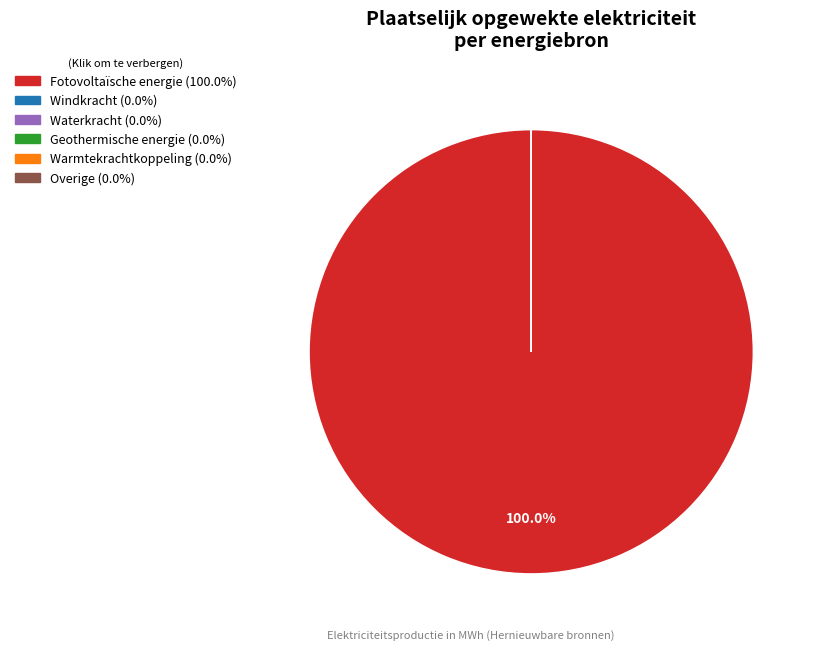

Which slice is the largest?

Fotovoltaïsche energie